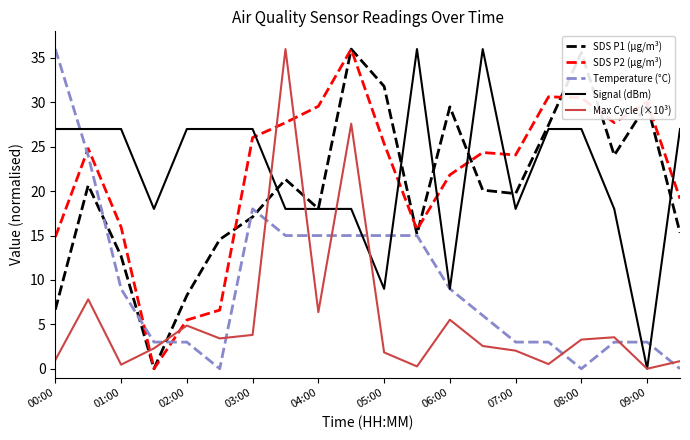

What is the maximum value shown in the chart?

36.0